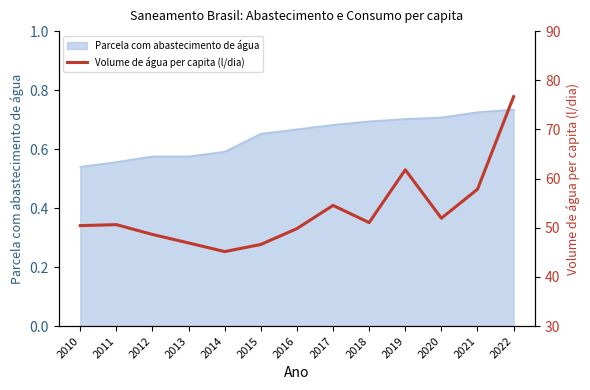

Rank the categories by value from lowest to highest.

2014, 2015, 2013, 2012, 2016, 2010, 2011, 2018, 2020, 2017, 2021, 2019, 2022